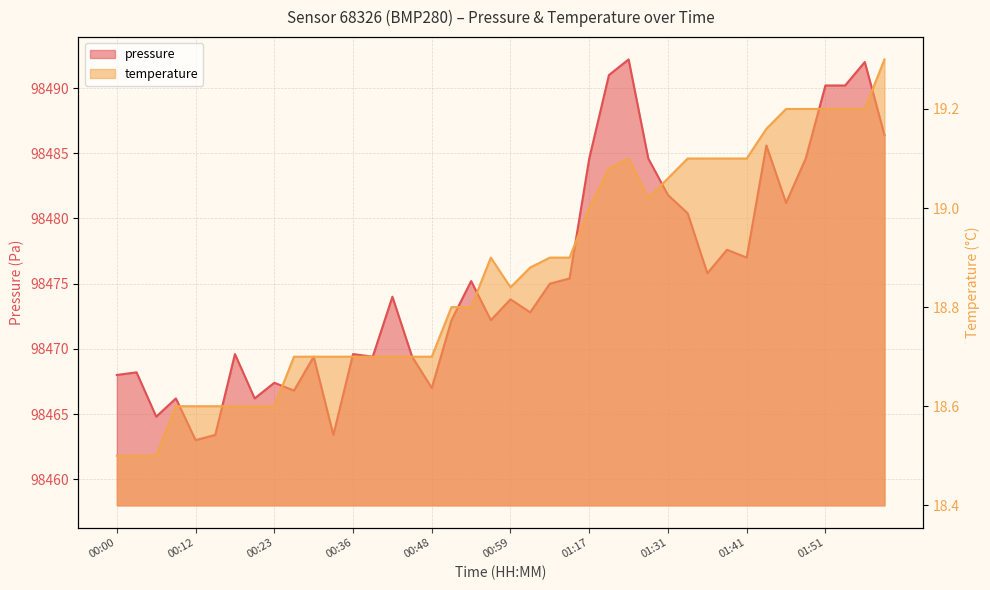

At which category does temperature reach its first local peak?

00:56